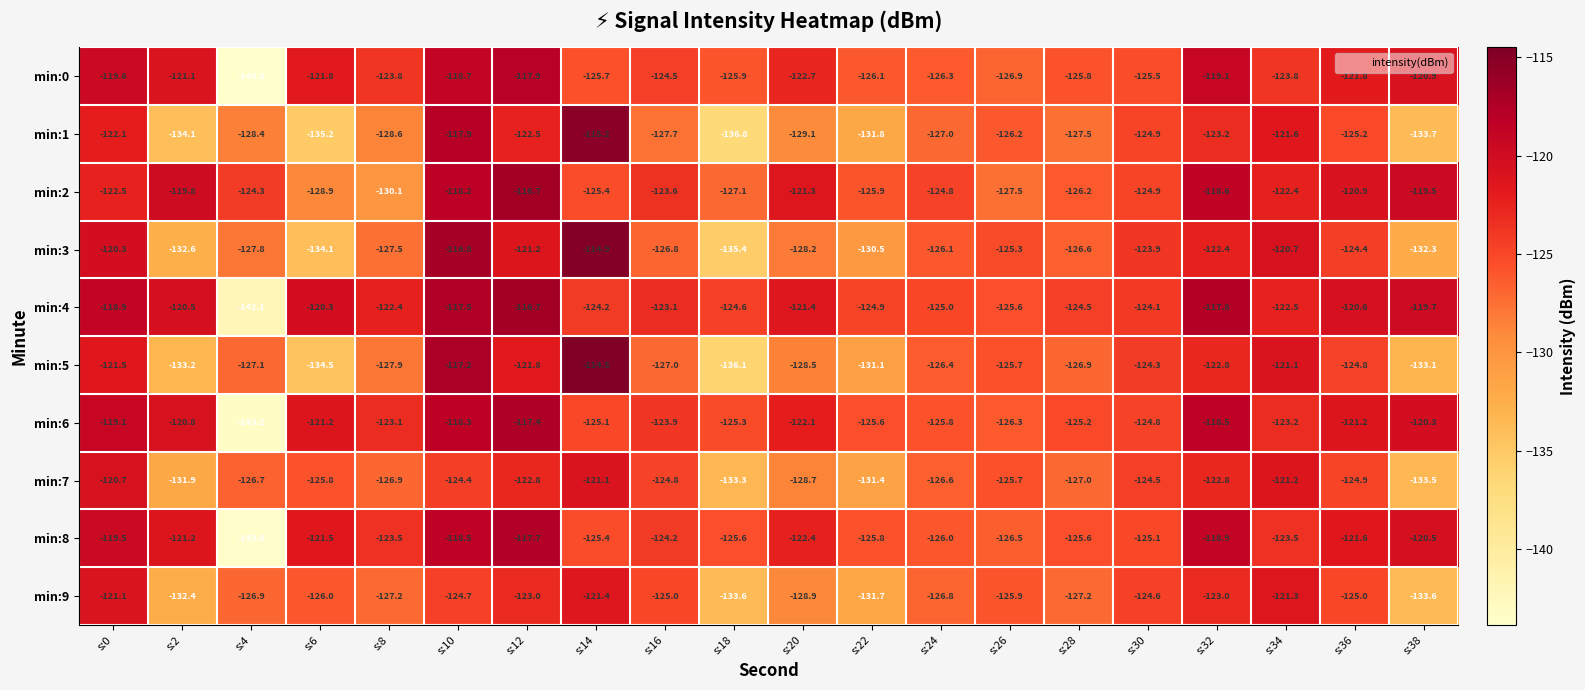

At s:10, list the series in order from smallest to largest.

min:9, min:7, min:0, min:8, min:6, min:2, min:1, min:4, min:5, min:3